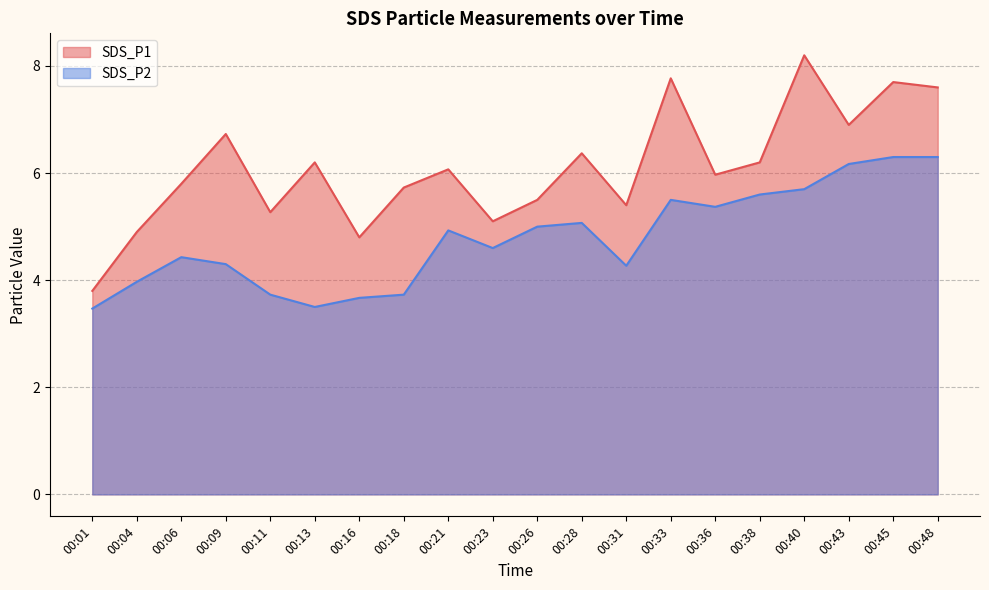

Reading right to left, transcribe all the data shown in this chart.

SDS_P1: 7.6	7.7	6.9	8.2	6.2	6.0	7.8	5.4	6.4	5.5	5.1	6.1	5.7	4.8	6.2	5.3	6.7	5.8	4.9	3.8
SDS_P2: 6.3	6.3	6.2	5.7	5.6	5.4	5.5	4.3	5.1	5.0	4.6	4.9	3.7	3.7	3.5	3.7	4.3	4.4	4.0	3.5